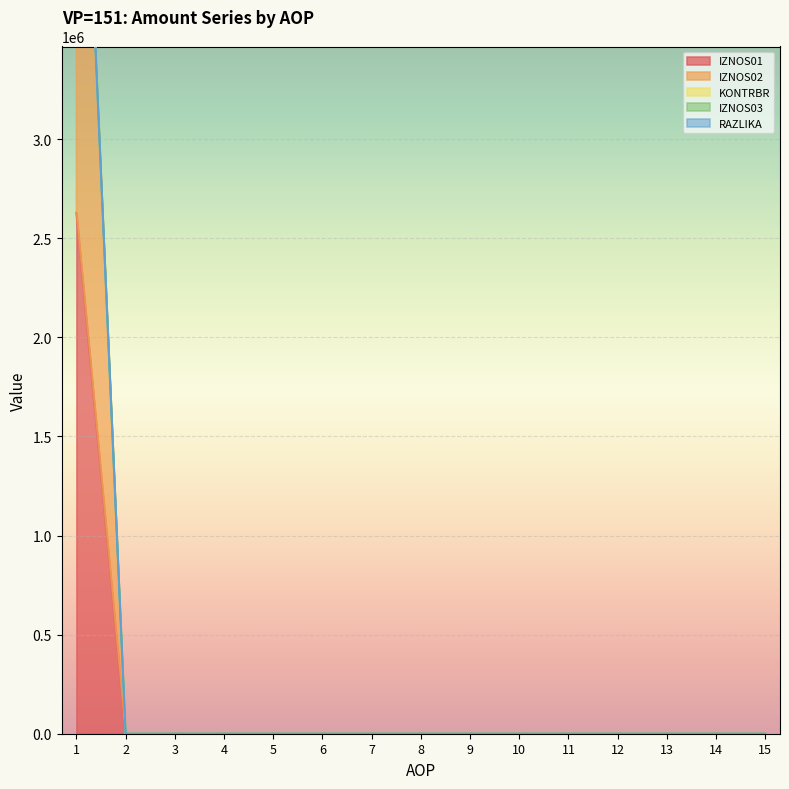

True or false: RAZLIKA and KONTRBR cross at least once.

False